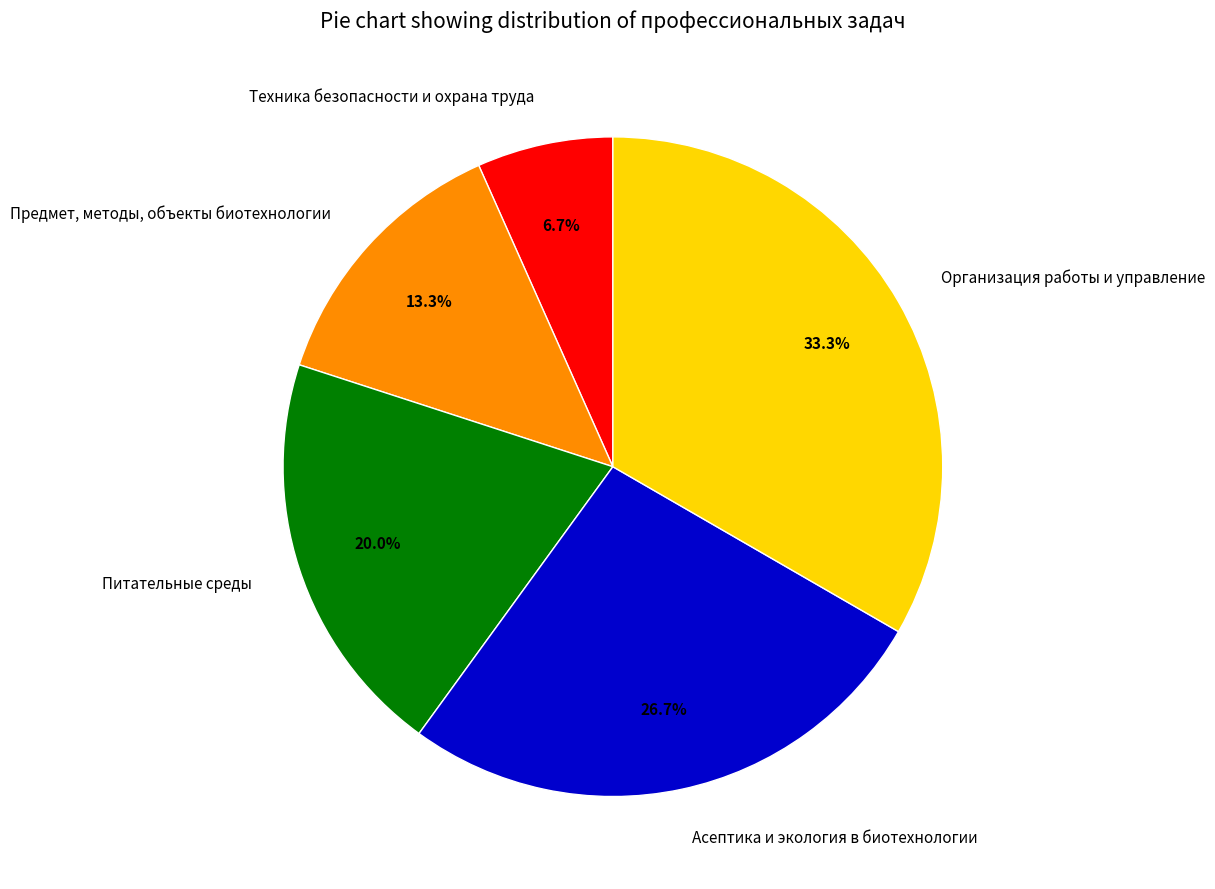

Is Предмет, методы, объекты биотехнологии the majority of the pie?

No